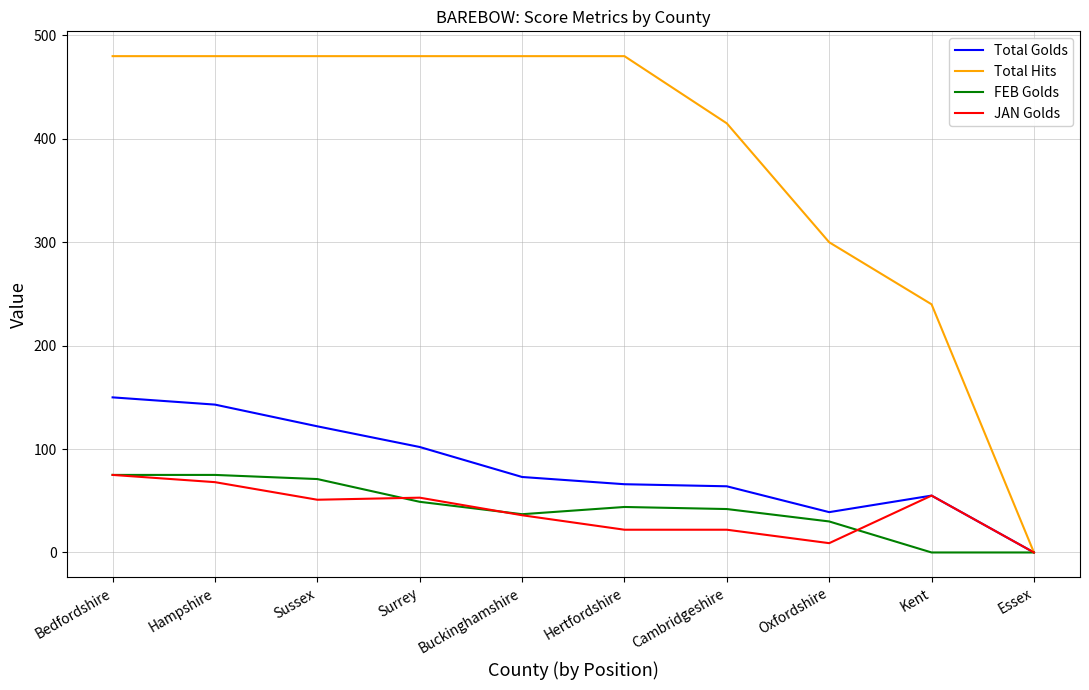

At Hertfordshire, list the series in order from largest to smallest.

Total Hits, Total Golds, FEB Golds, JAN Golds